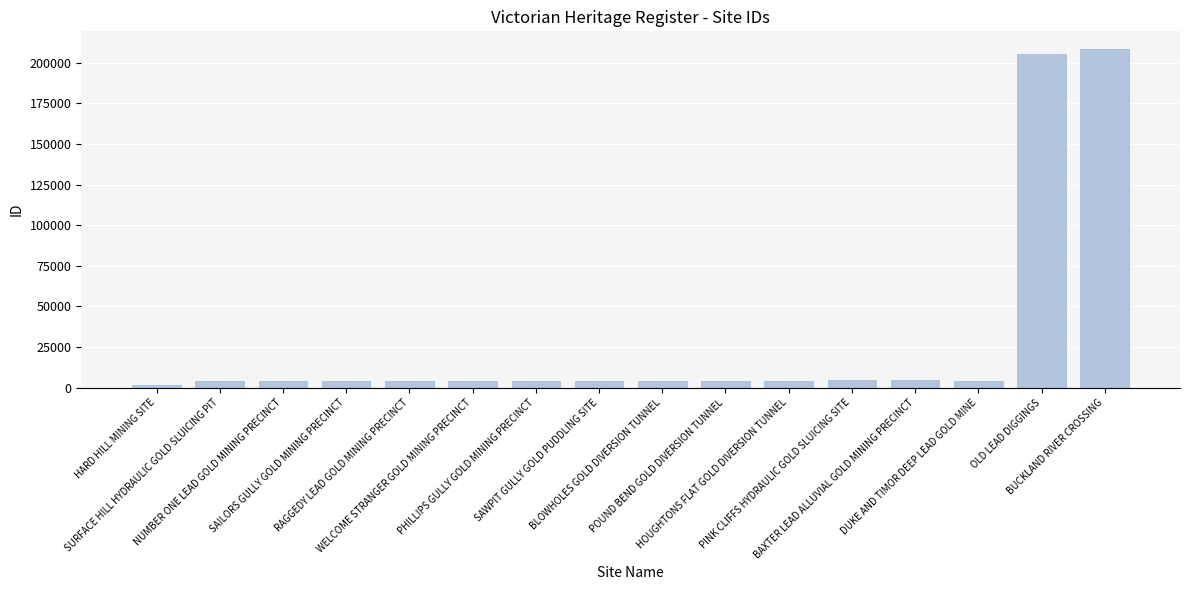

What is the greatest value displayed?

208911